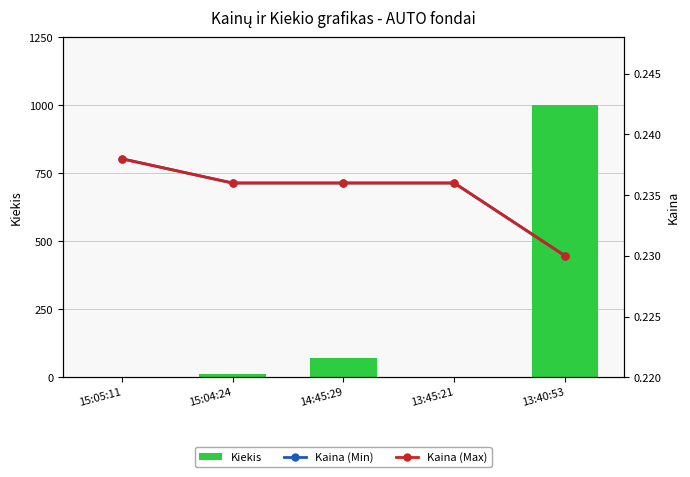

What is the sum of all Kaina (Min) values?

1.2